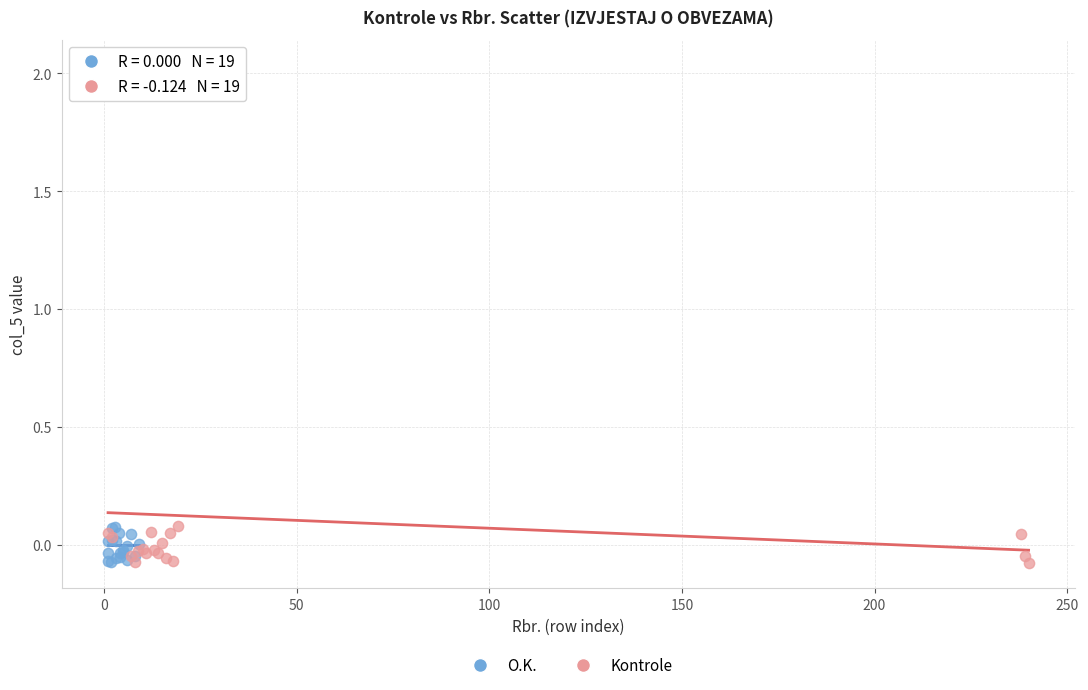

What are all the series names shown in the legend?

O.K., Kontrole